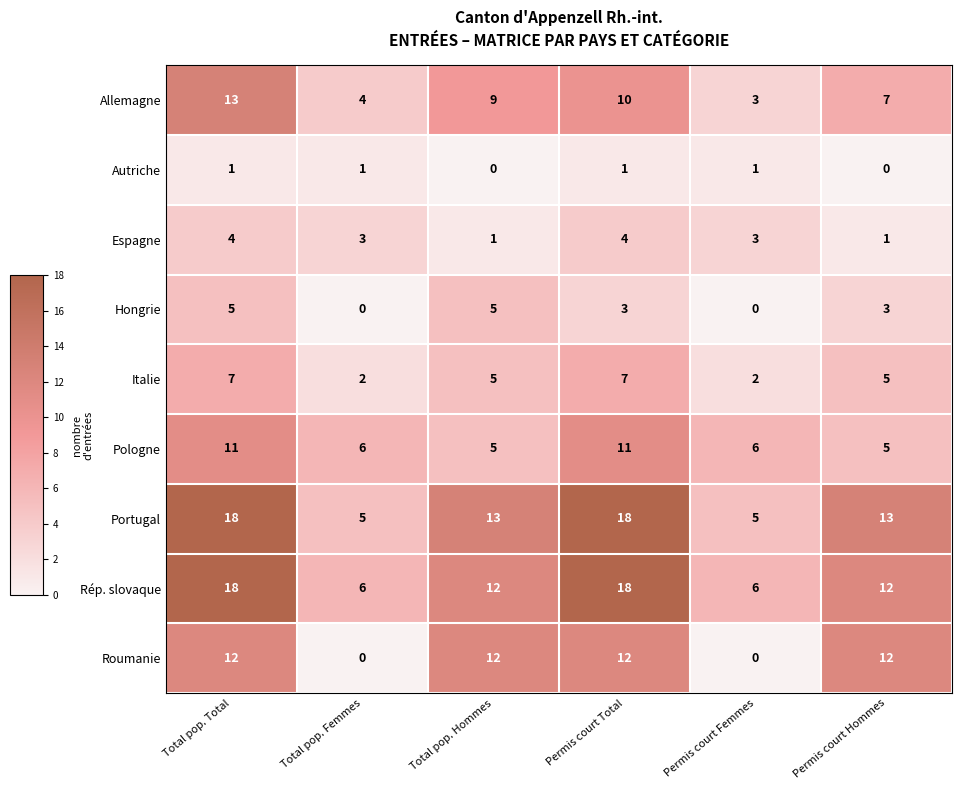

What is the sum of all Hongrie values?

16